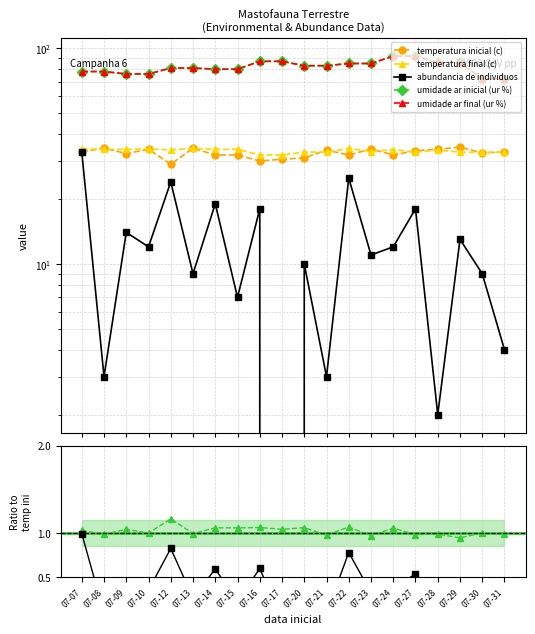

True or false: temperatura final (c) and umidade ar inicial (ur %) cross at least once.

False